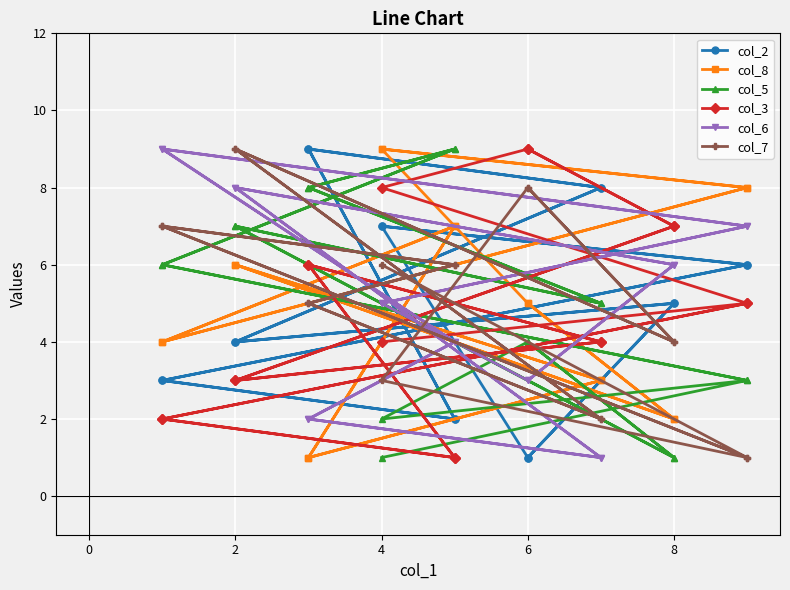

Where does the col_3 series first go above 5?

6